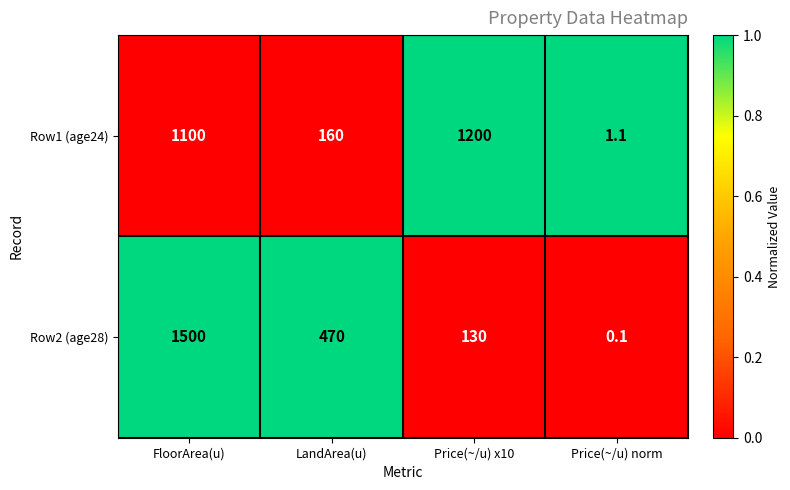

What is the spread (max minus min) of values at FloorArea(u)?

400.0